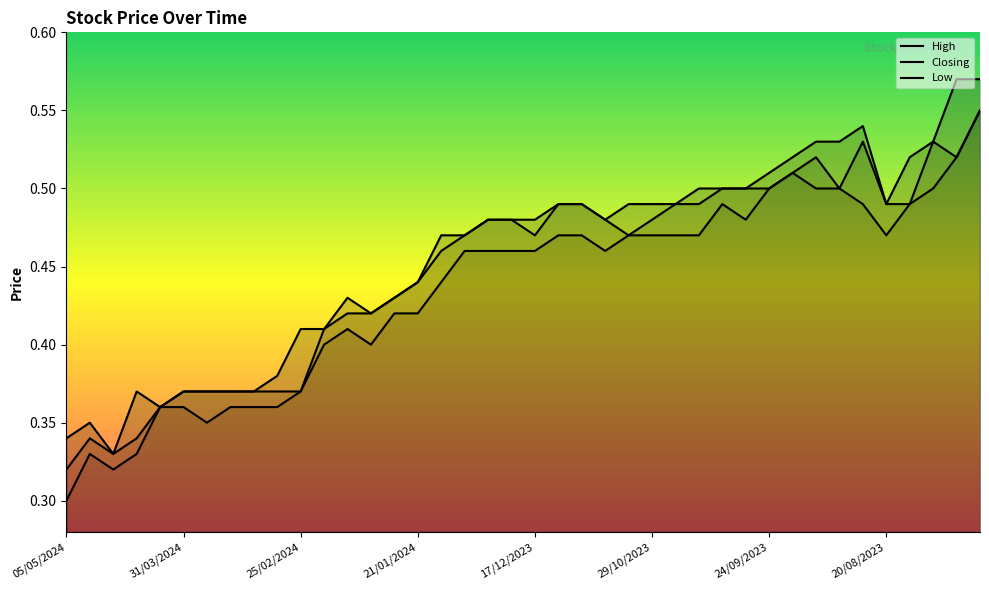

Is it true that High equals 0.4 at 21/01/2024?

True